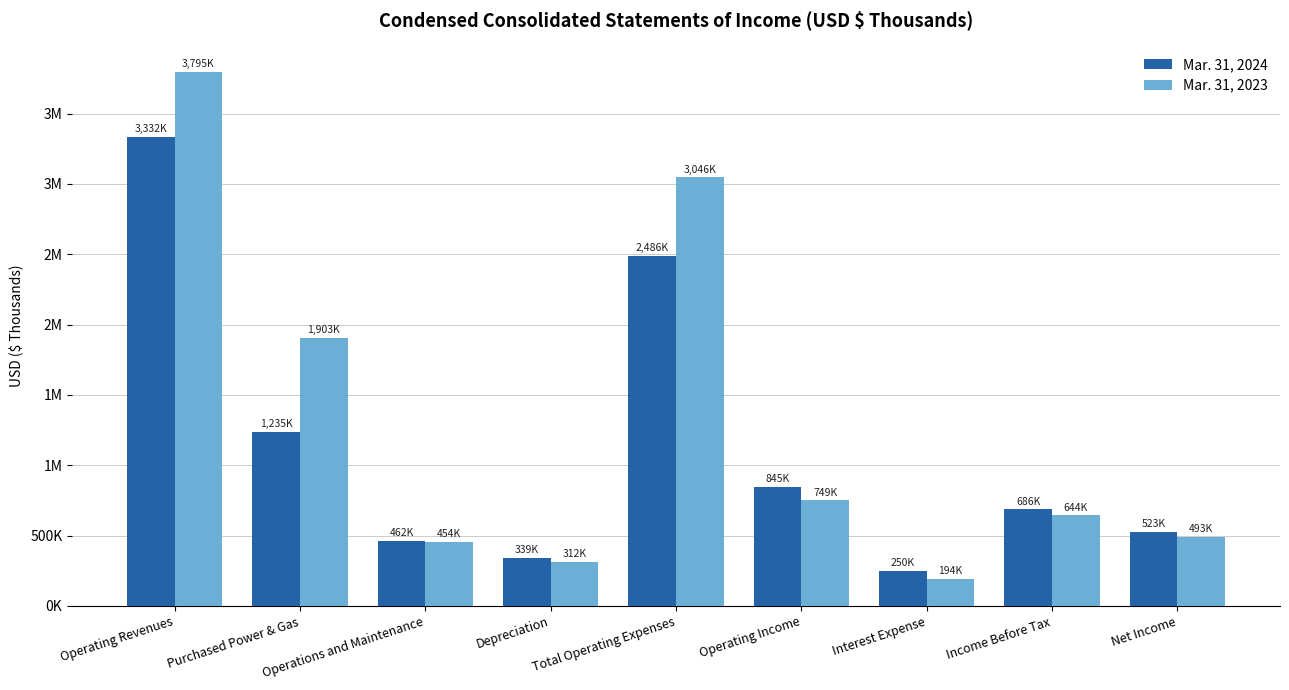

What is the difference between the Mar. 31, 2023 values at Operating Income and Total Operating Expenses?

2296497